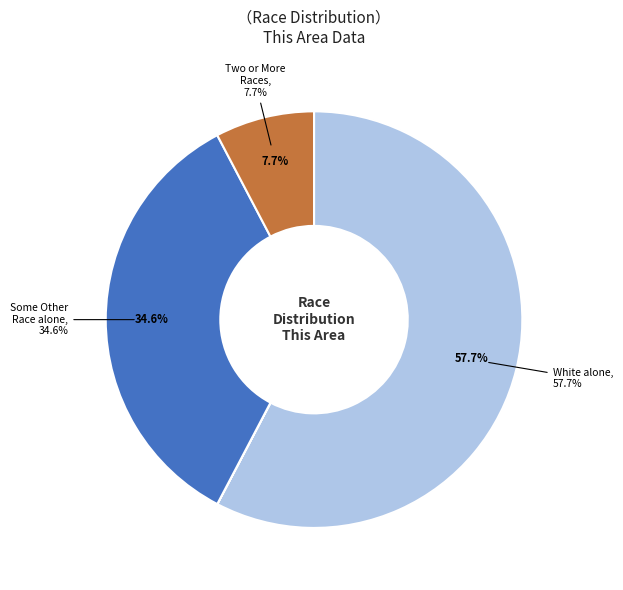

What is the largest slice in the pie chart?

White alone